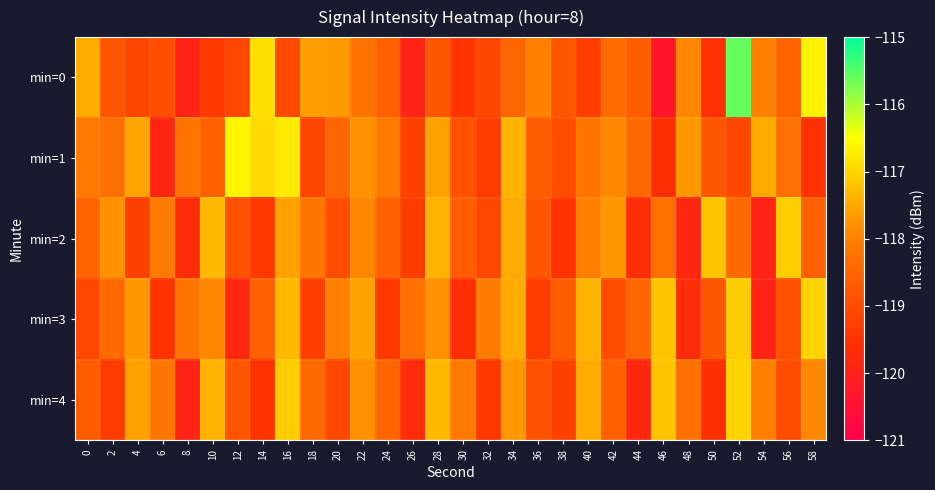

How many distinct data groups are displayed?

5